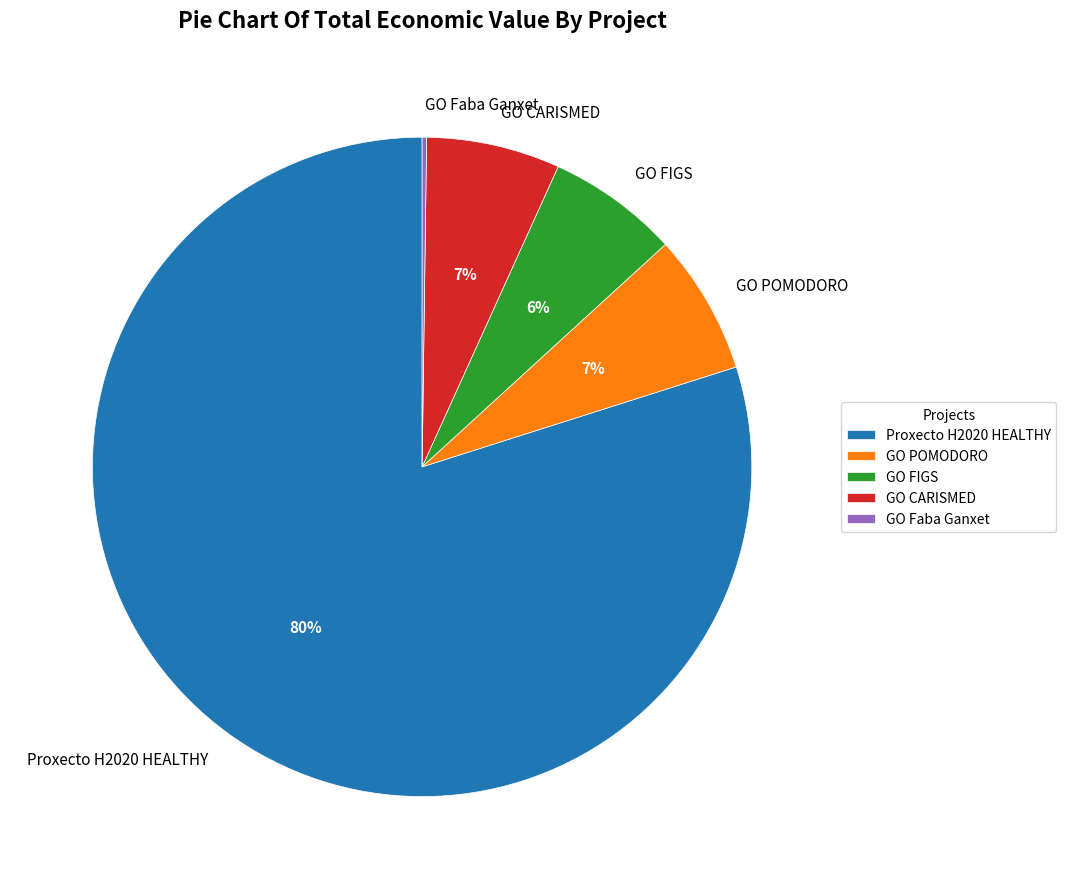

Which slice is the largest?

Proxecto H2020 HEALTHY